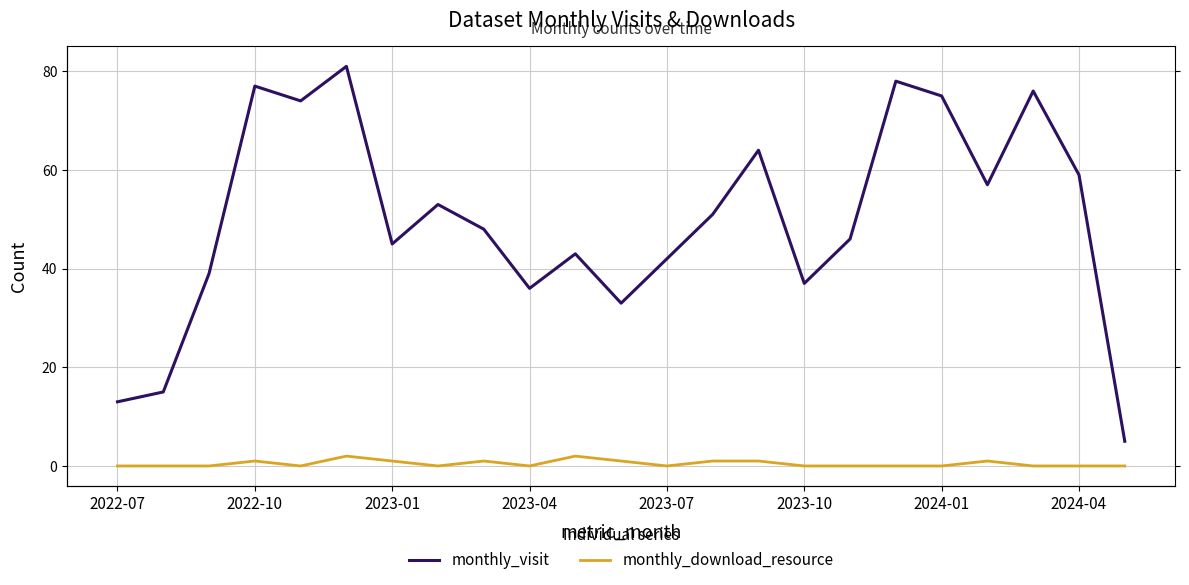

What are all the series names shown in the legend?

monthly_visit, monthly_download_resource